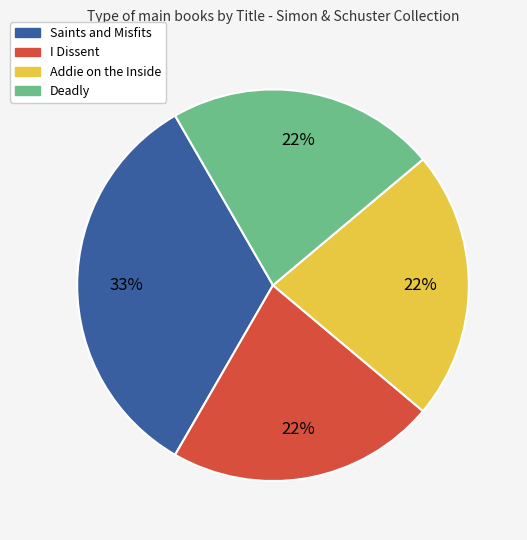

Does Deadly account for over 50% of the chart?

No